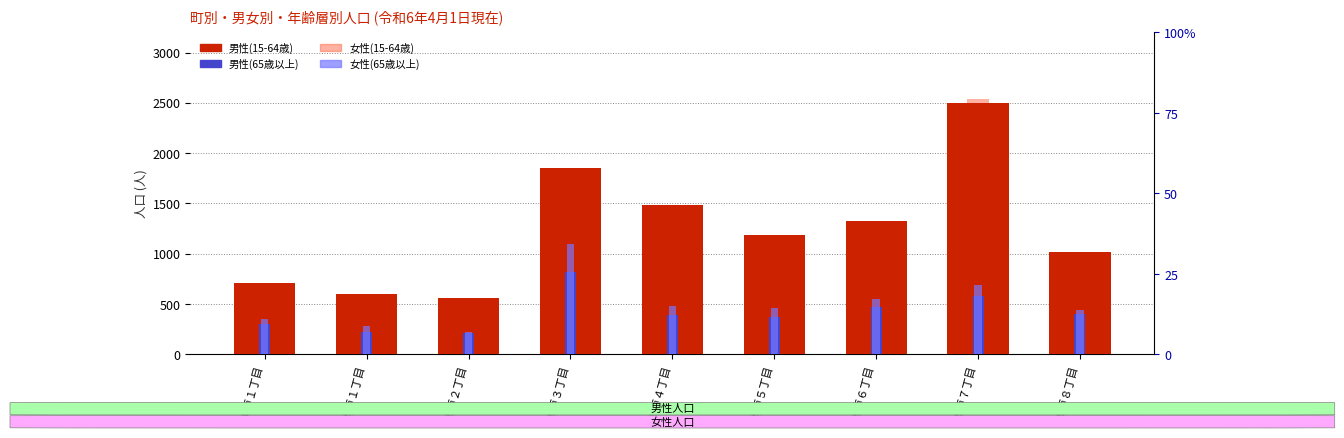

What is the sum of the 女性(15-64歳) values at 青戸８丁目 and 青戸２丁目?

1413